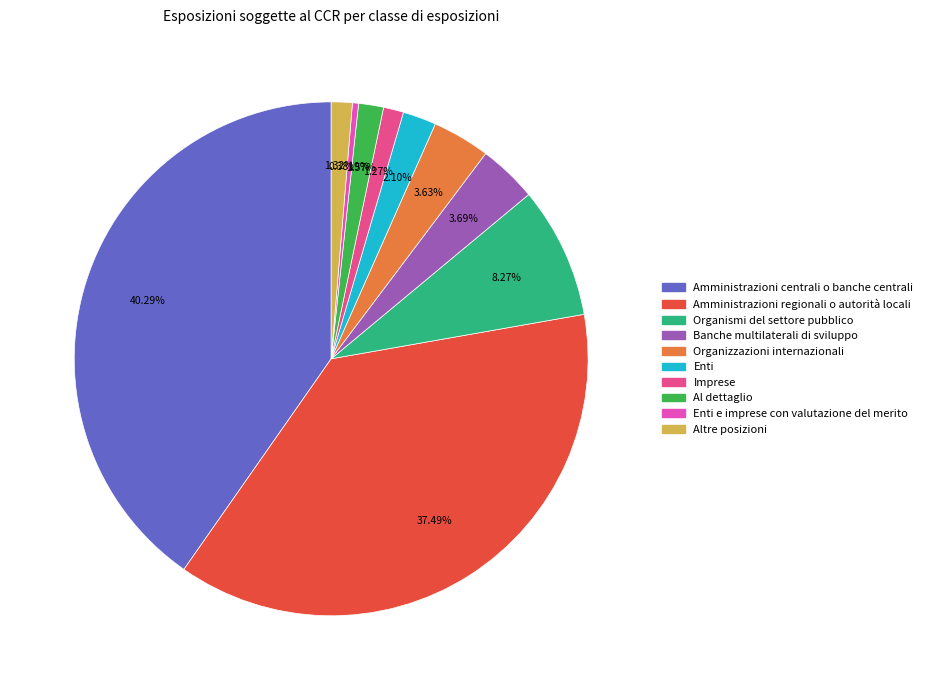

Is there any slice that represents more than half of the pie?

No